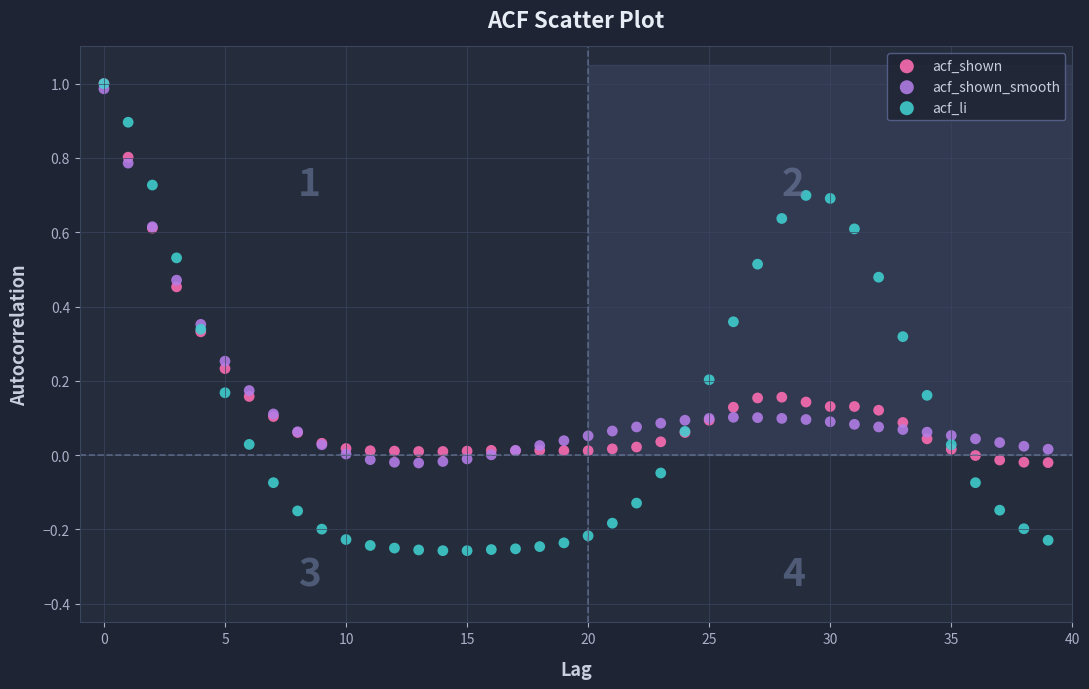

Which series reaches the minimum Y coordinate?

acf_li